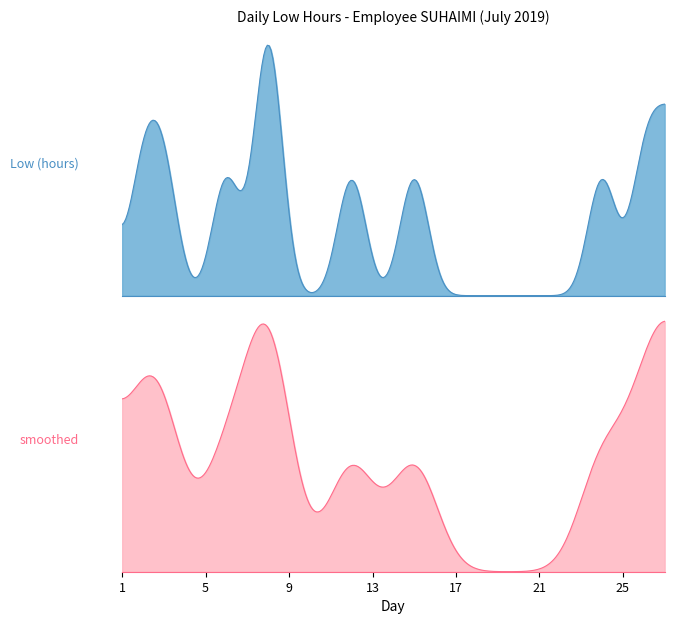

Between 4 and 17, which is larger?

4